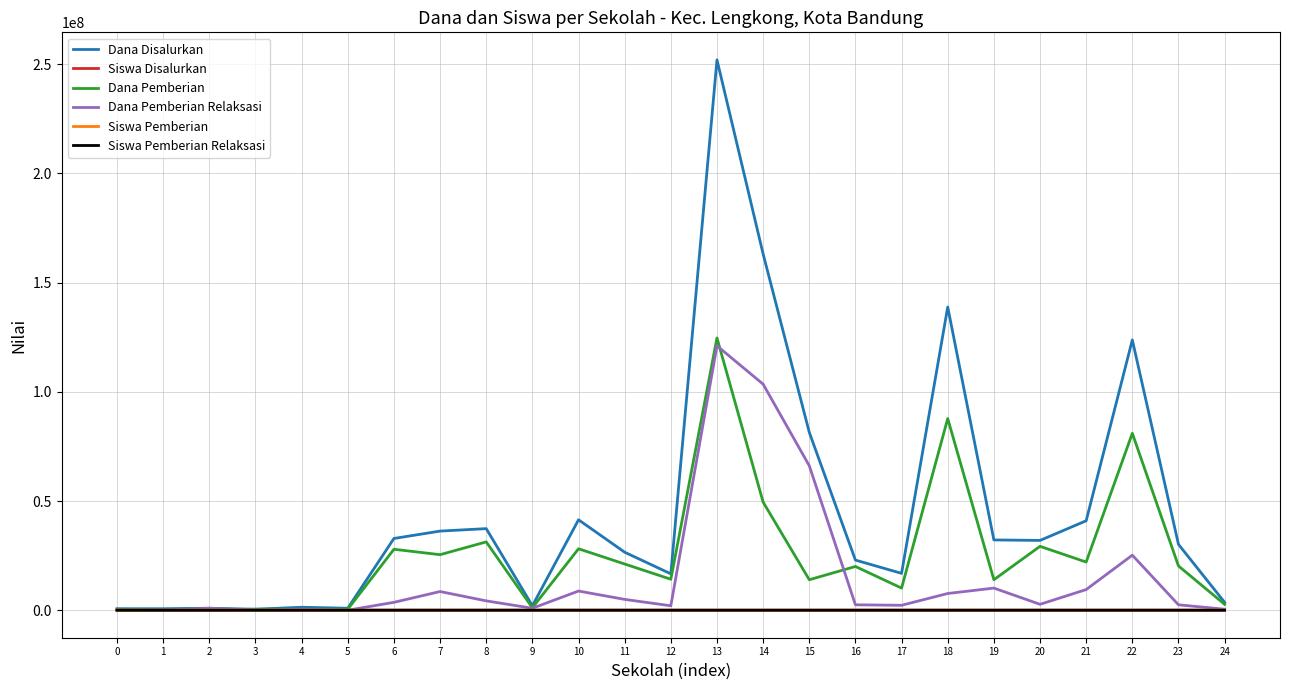

What is the total value across all series at 7?

70200183